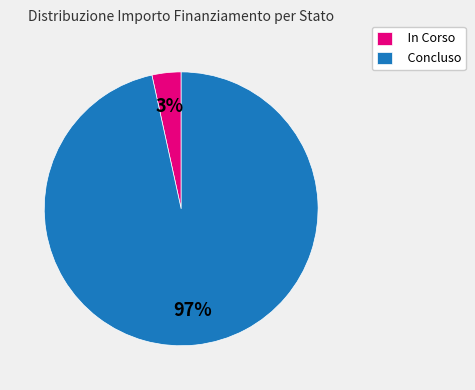

Which has a higher value, Concluso or In Corso?

Concluso